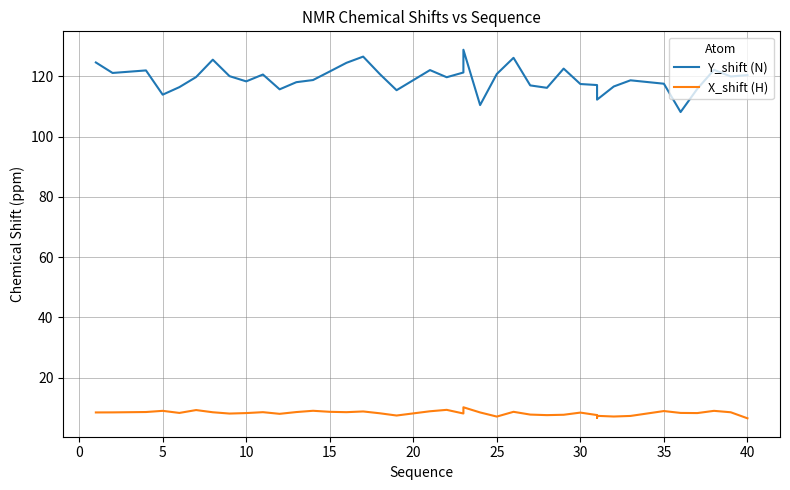

How many values in the Y_shift (N) series exceed 119?

21